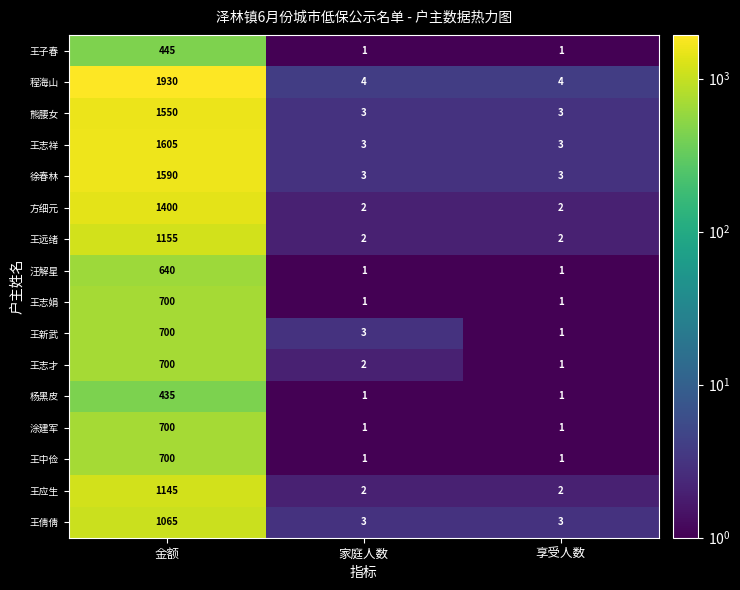

What is the approximate value of 程海山 at 家庭人数?

4